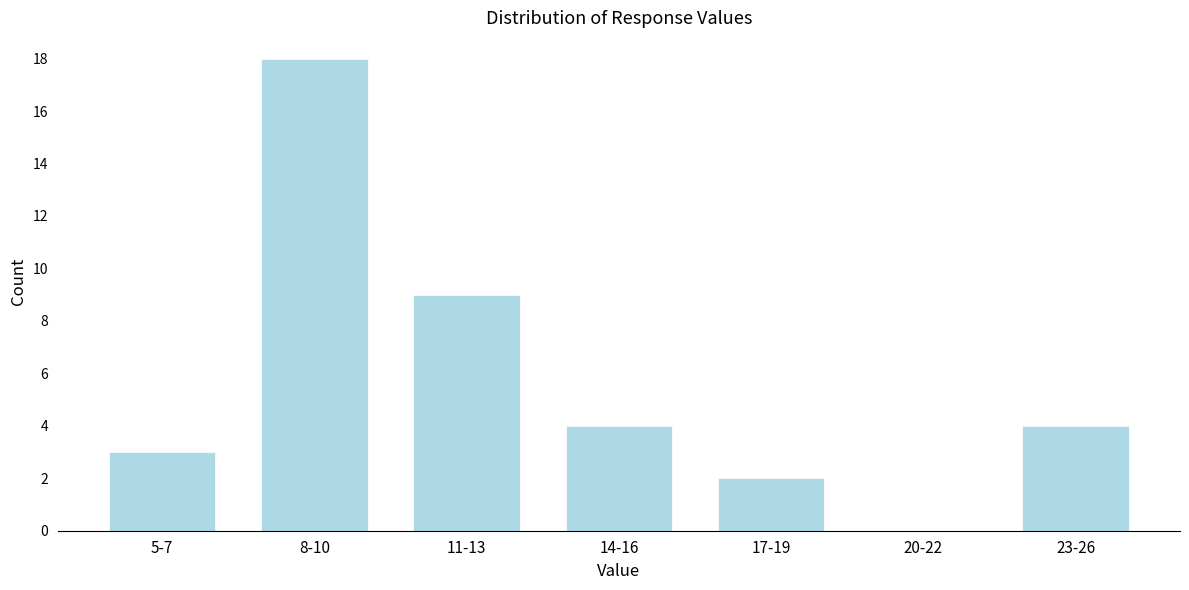

Reading right to left, list all the values displayed in this chart.

23-26=4	20-22=0	17-19=2	14-16=4	11-13=9	8-10=18	5-7=3